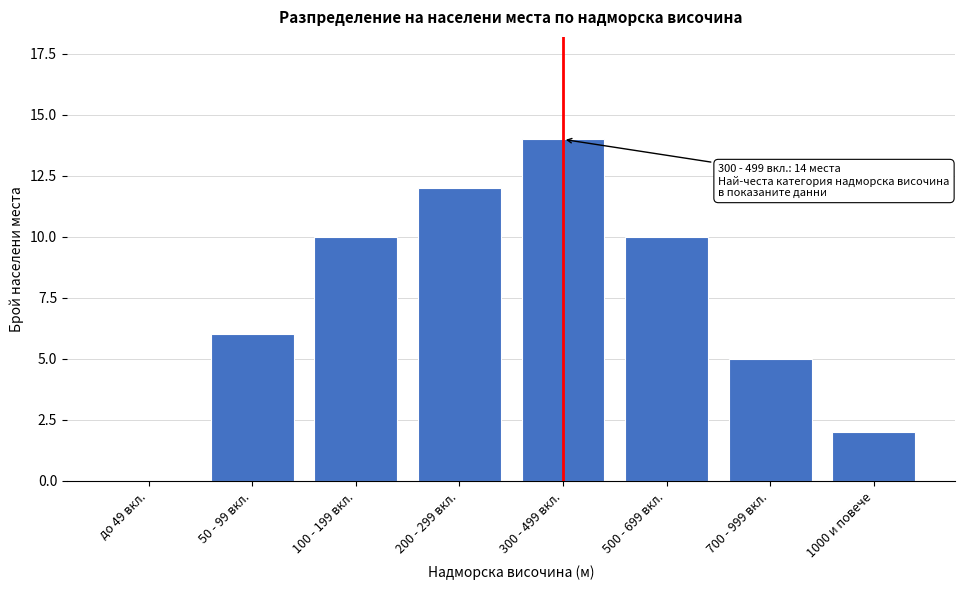

Reading right to left, what are all the values shown in this chart?

1000 и повече=2	700 - 999 вкл.=5	500 - 699 вкл.=10	300 - 499 вкл.=14	200 - 299 вкл.=12	100 - 199 вкл.=10	50 - 99 вкл.=6	до 49 вкл.=0